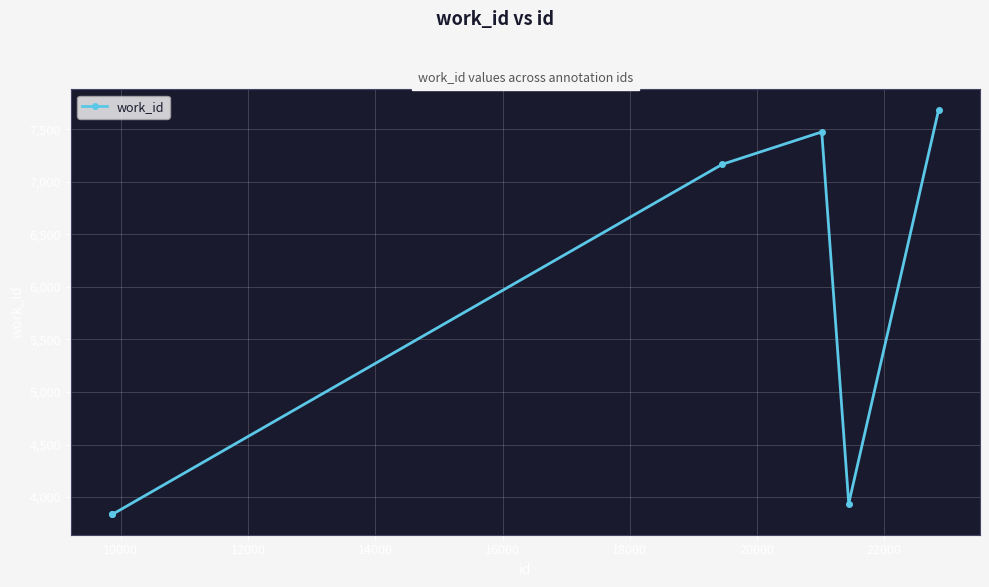

Count the number of data series in this chart.

1